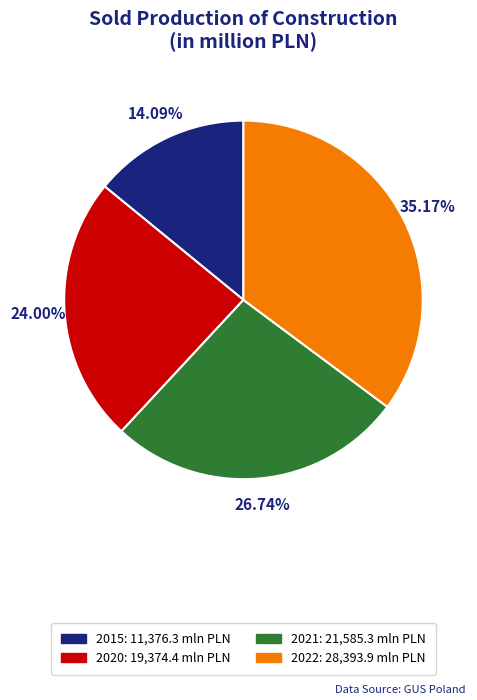

Which category has the smallest portion of the pie?

2015